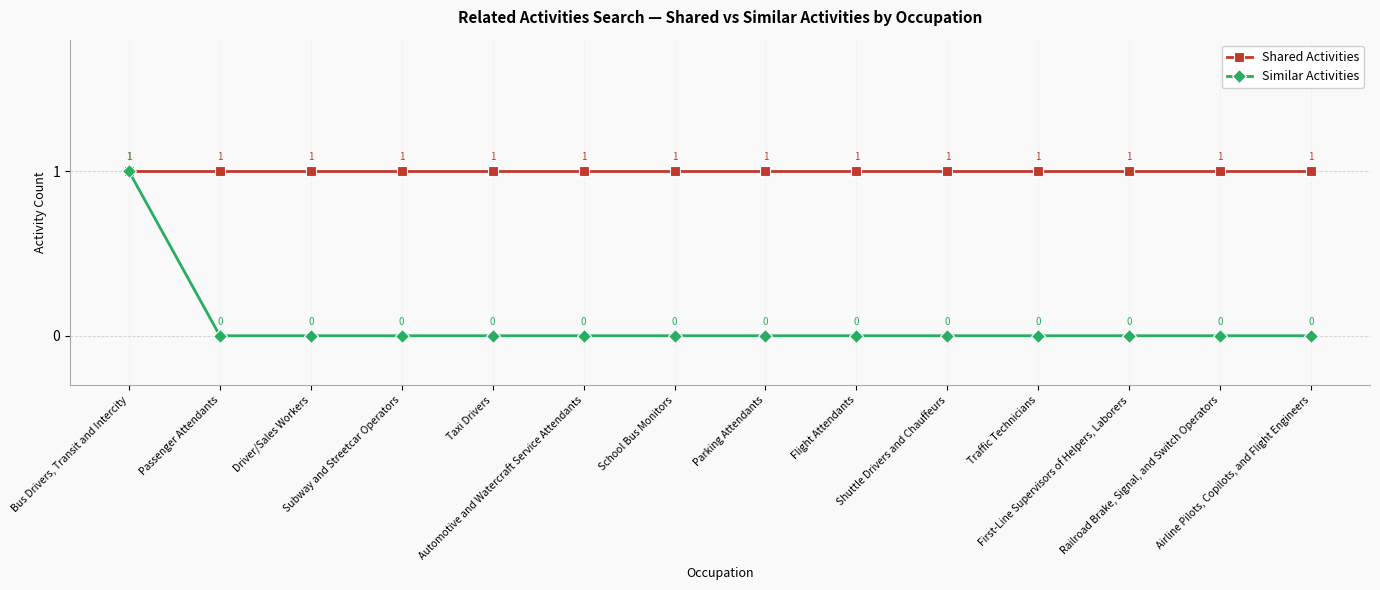

What is the value of the Shared Activities point at the 11th from the left?

1